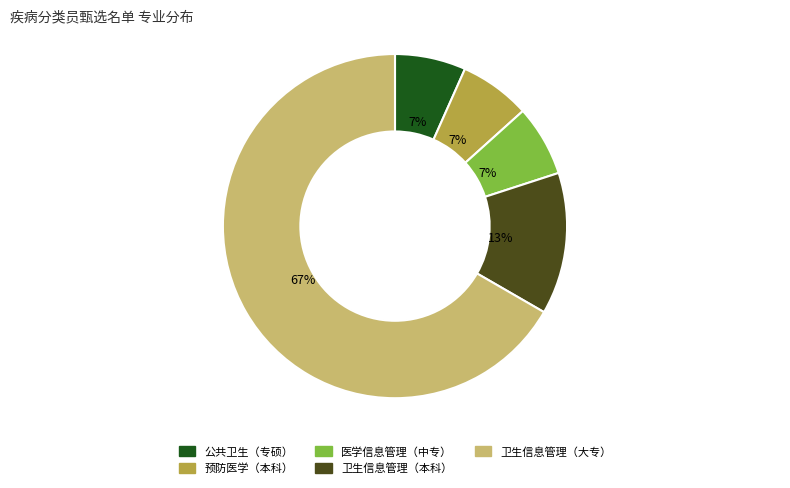

The 医学信息管理（中专） slice represents 21% of the pie. True or false?

False